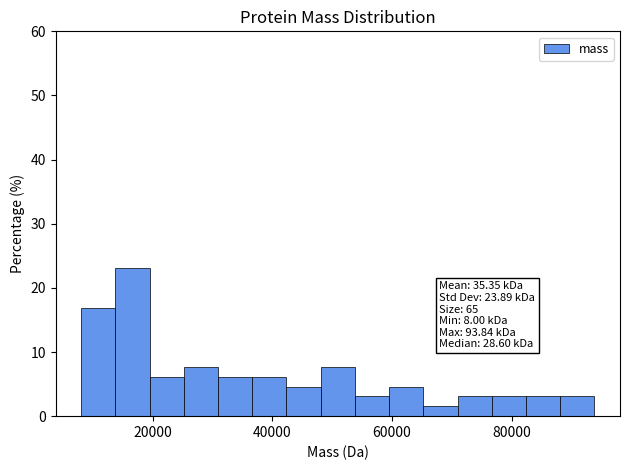

Read against the x-axis, roughly where is the centre of the tallest bar?

16000